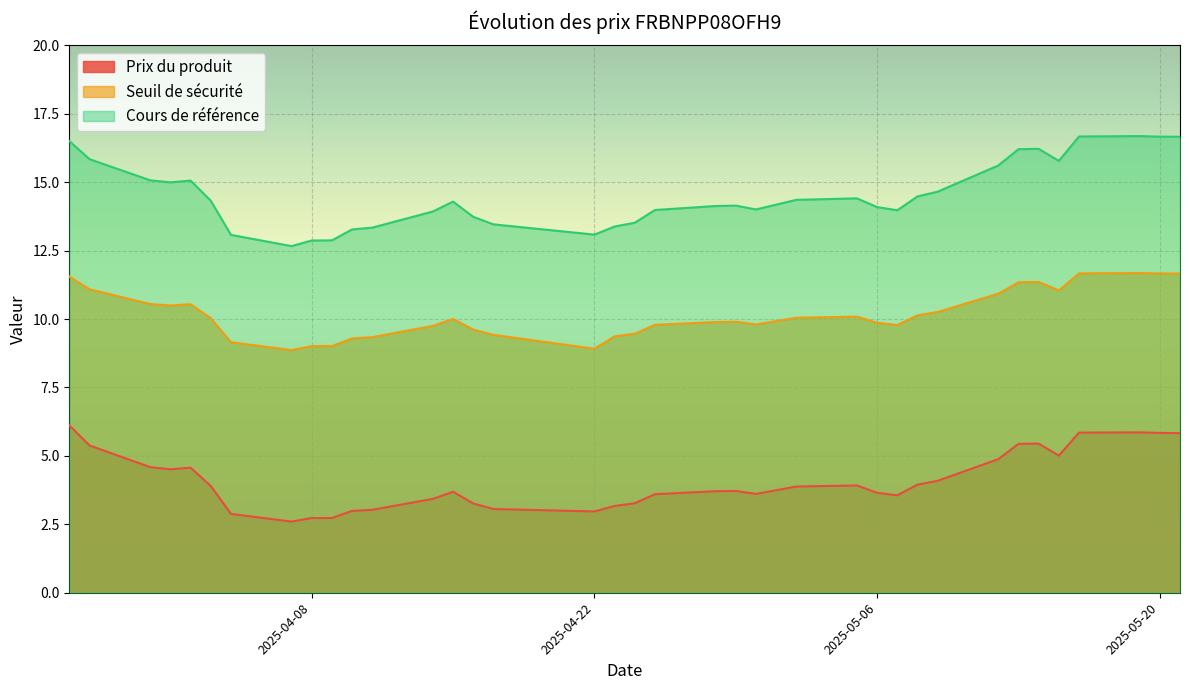

What is the difference between the maximum and minimum values in the Seuil de sécurité series?

2.8